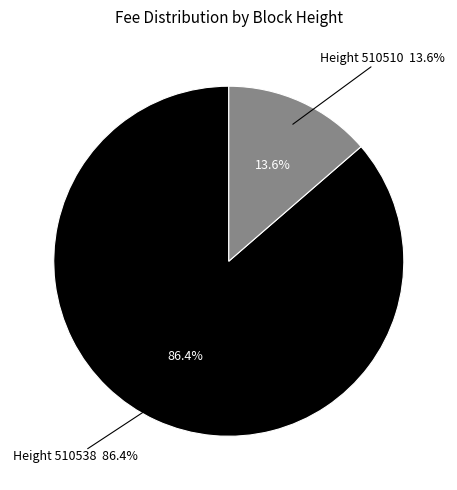

Count the number of slices in the pie.

2